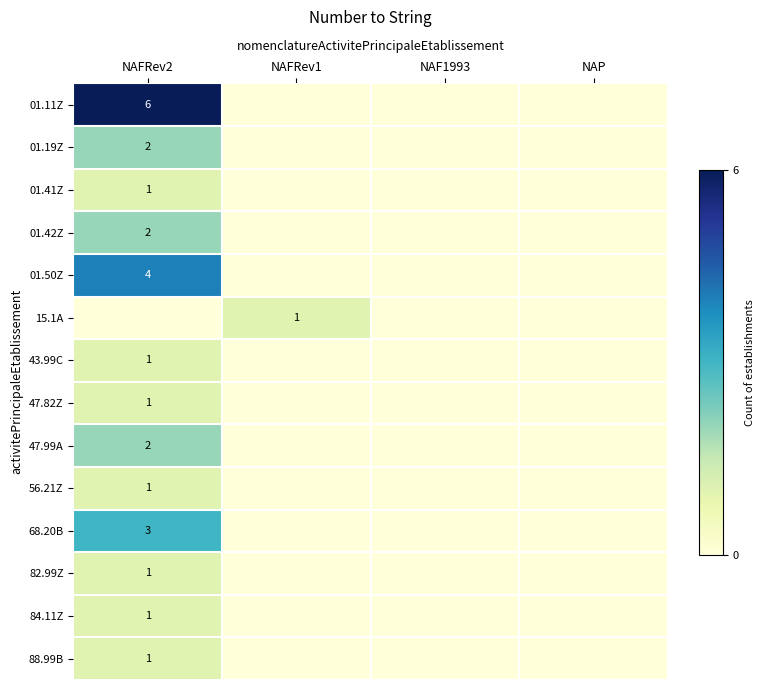

The value of 15.1A at NAFRev1 is 1. True or false?

True